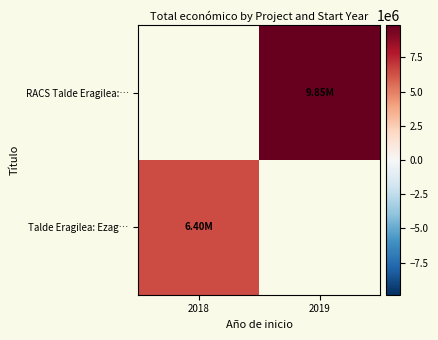

At which category is the sum across all series the highest?

2019